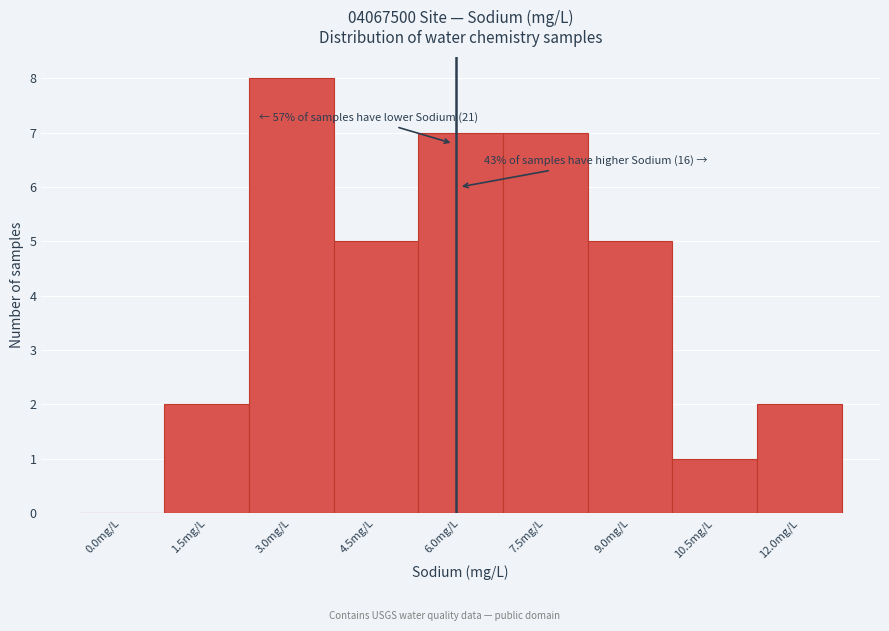

Reading left to right, transcribe all the data shown in this chart.

0.0mg/L=0	1.5mg/L=2	3.0mg/L=8	4.5mg/L=5	6.0mg/L=7	7.5mg/L=7	9.0mg/L=5	10.5mg/L=1	12.0mg/L=2